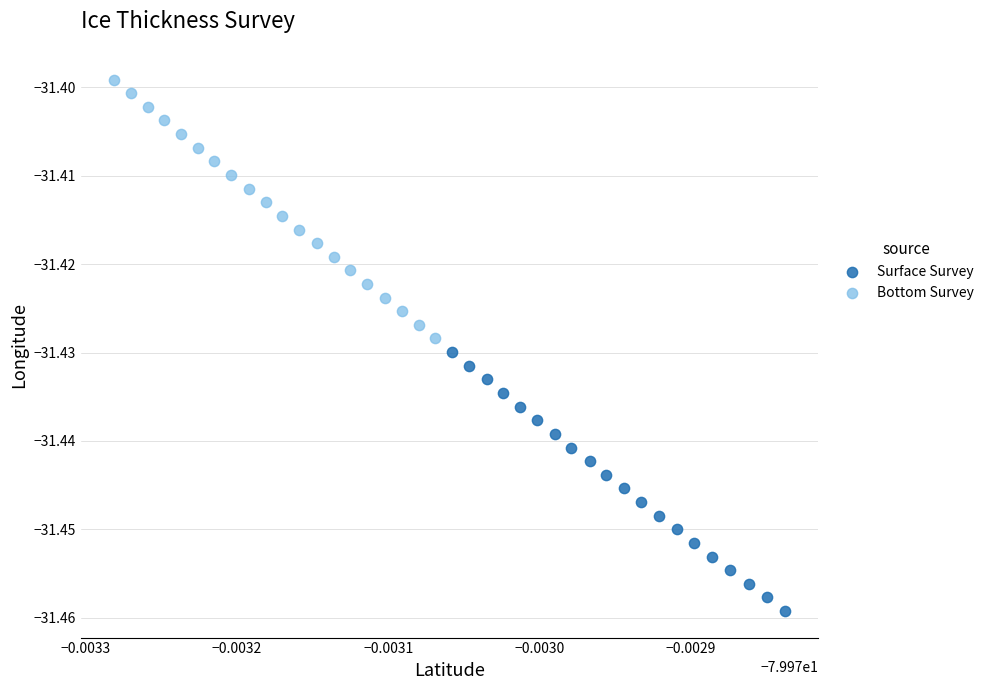

Which series reaches the minimum Y coordinate?

Surface Survey